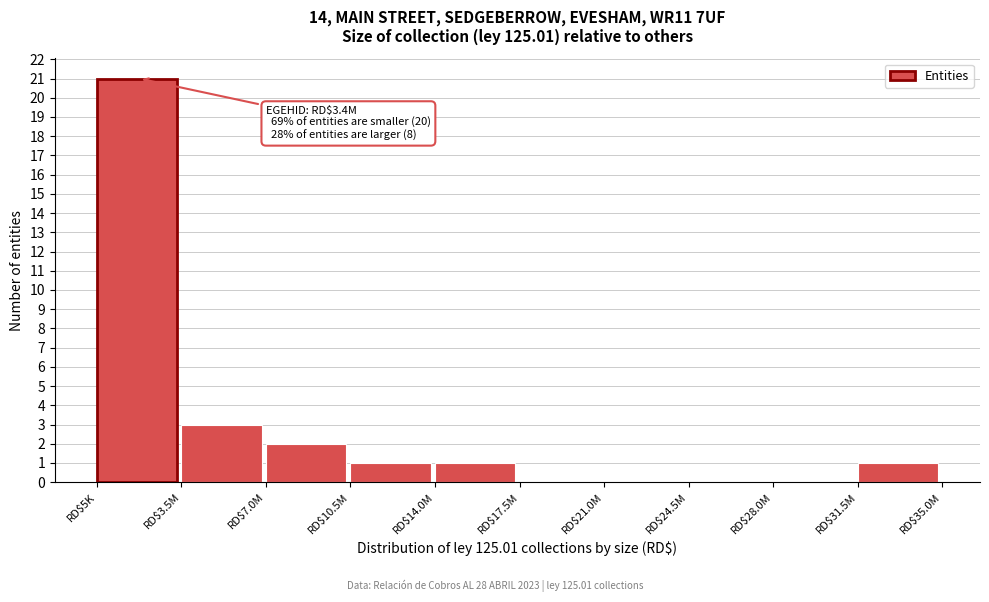

Which label corresponds to the largest value in the chart?

RD$5K